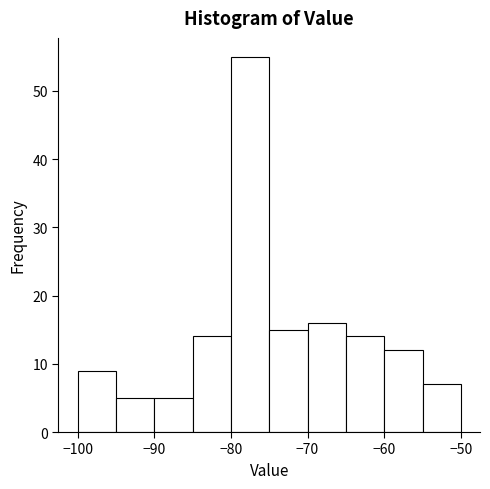

How tall is the bar that spans -70 to -65 on the x-axis? The values are not printed on the chart, so give them approximately, as read against the axis.

16